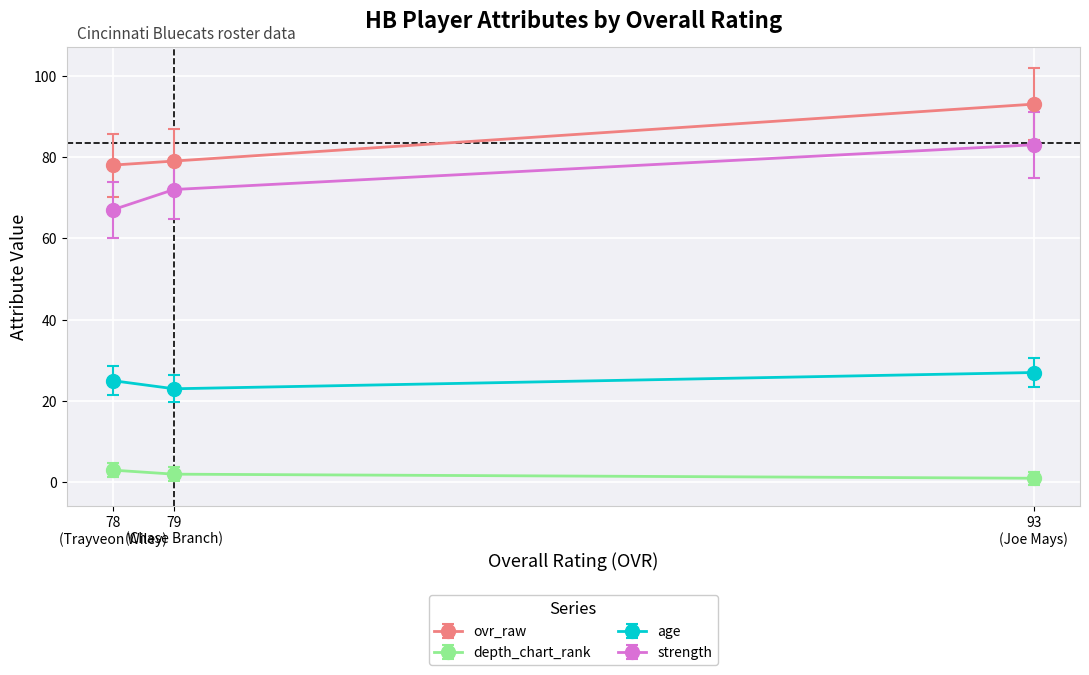

What is the average value of the age series?

25